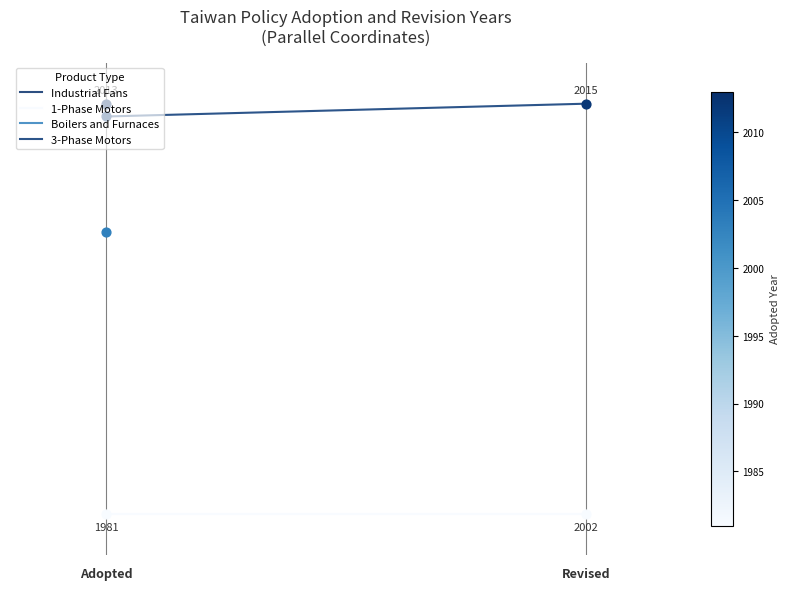

Which series reaches the maximum Y coordinate?

3-Phase Motors